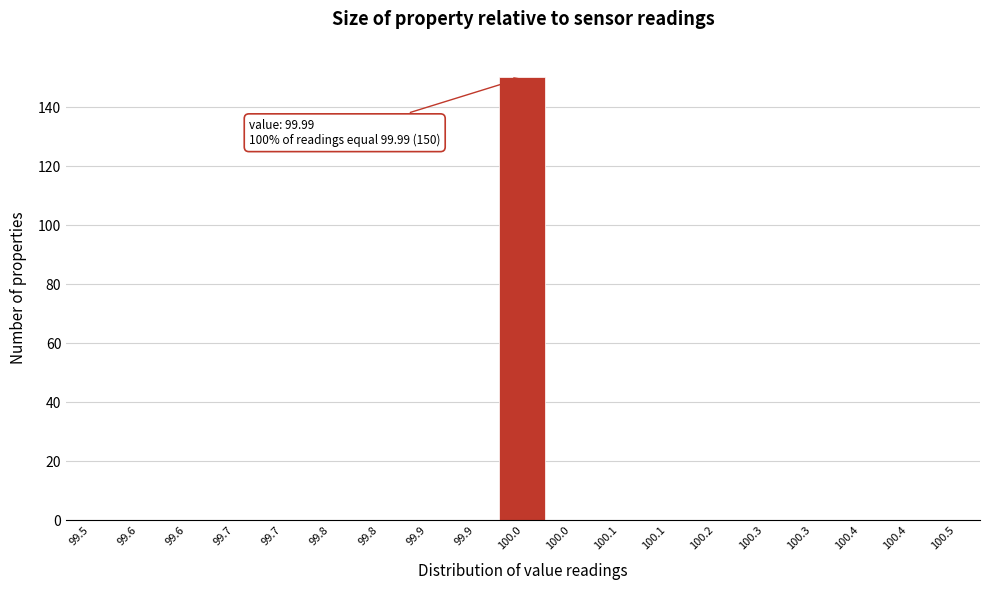

How many distinct data groups are displayed?

1